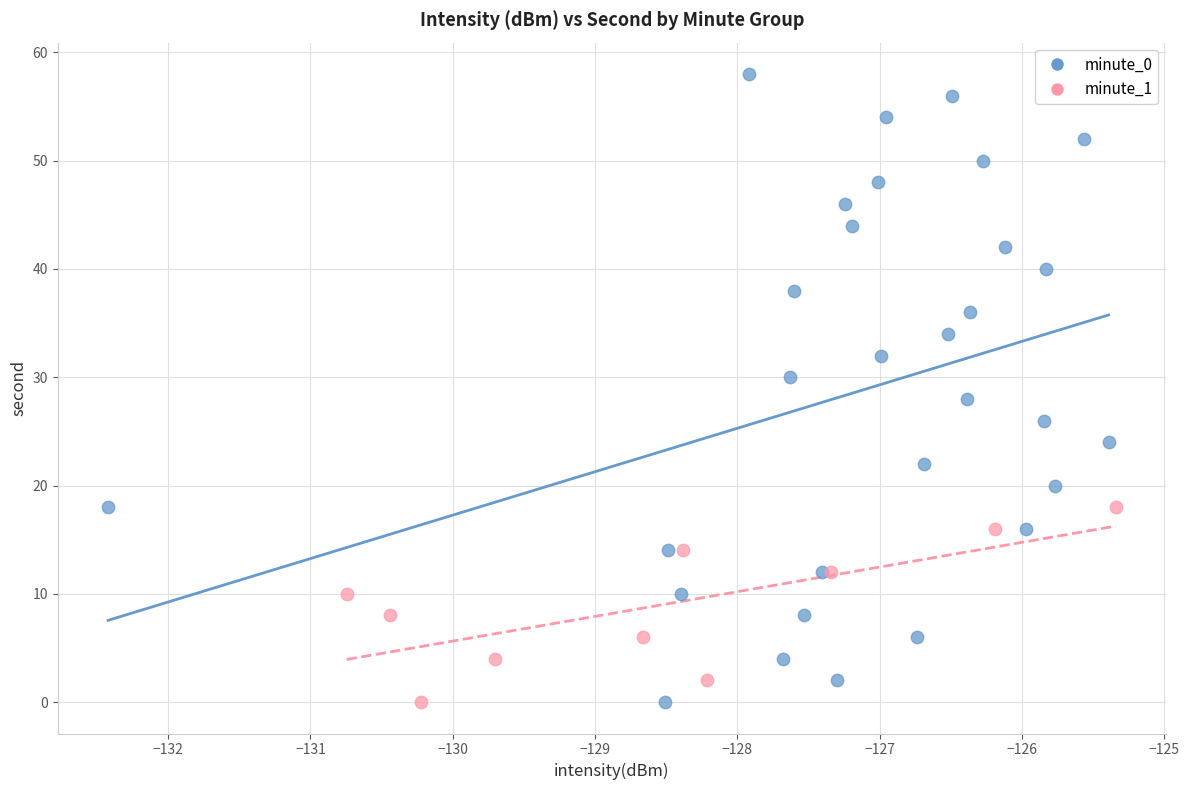

Which series reaches the maximum Y coordinate?

minute_0